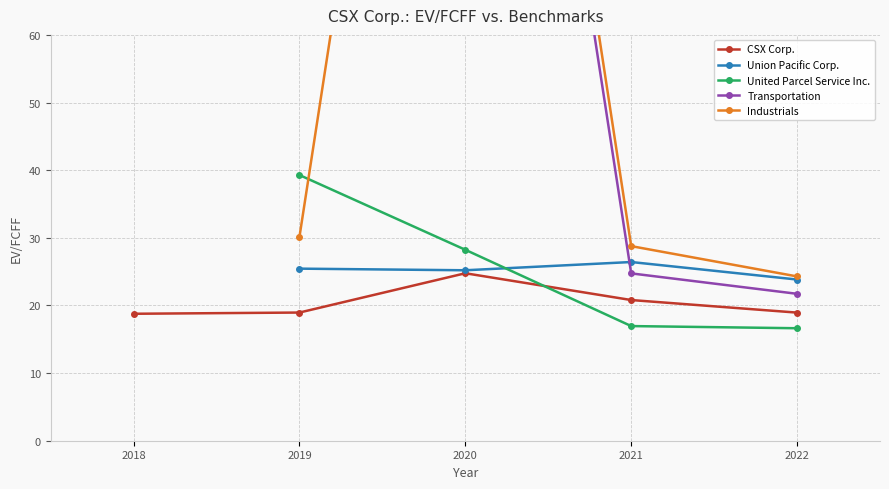

What is the value of the United Parcel Service Inc. point at the 4th from the left?

16.6